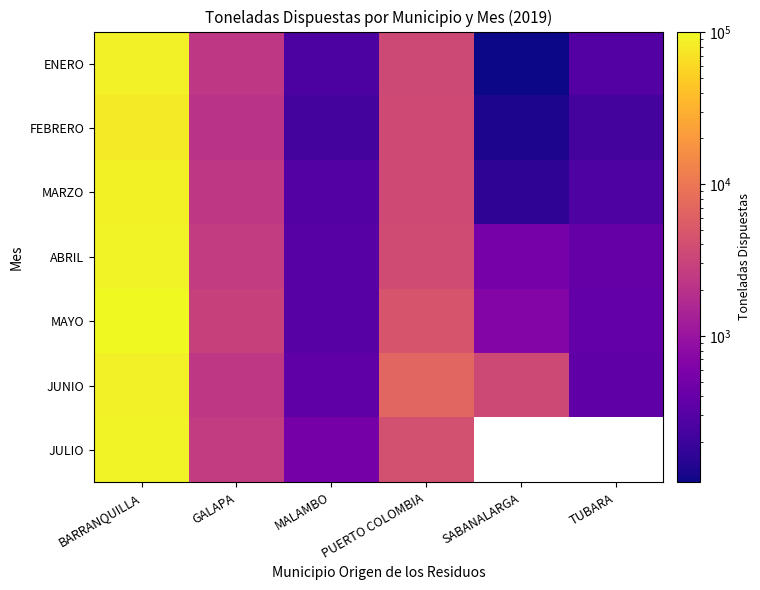

True or false: MARZO has a value of 2300.4 at GALAPA.

True